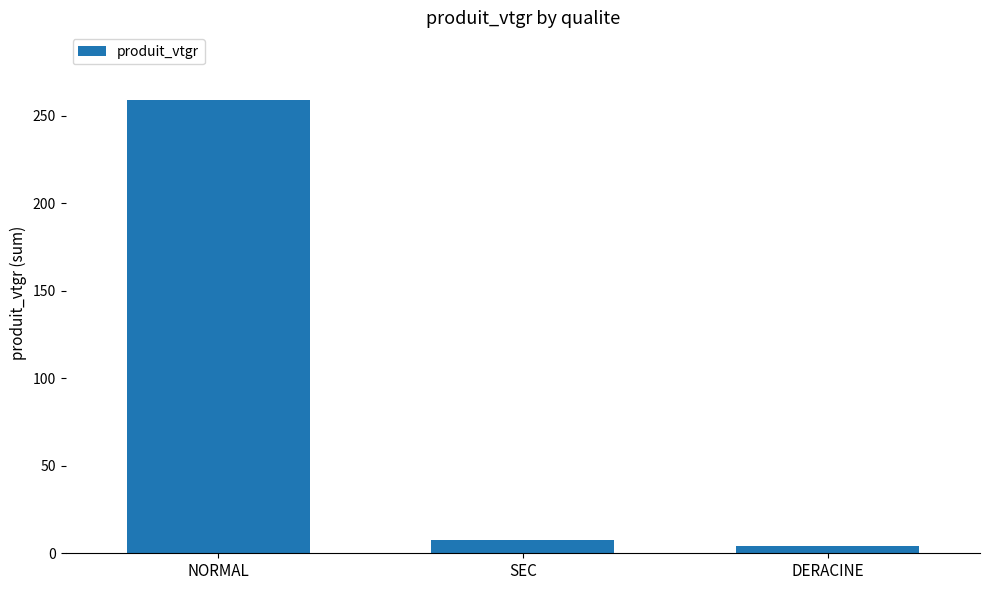

What is the smallest value displayed?

3.9